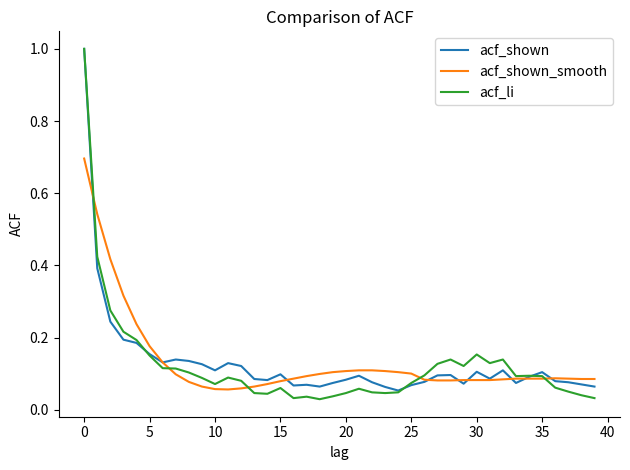

What is the maximum value for acf_shown?

1.0